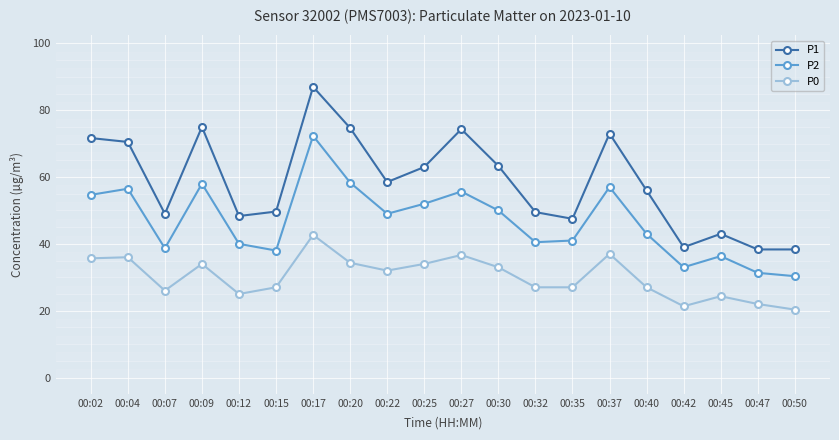

True or false: P0 has a value of 22.0 at 00:47.

True